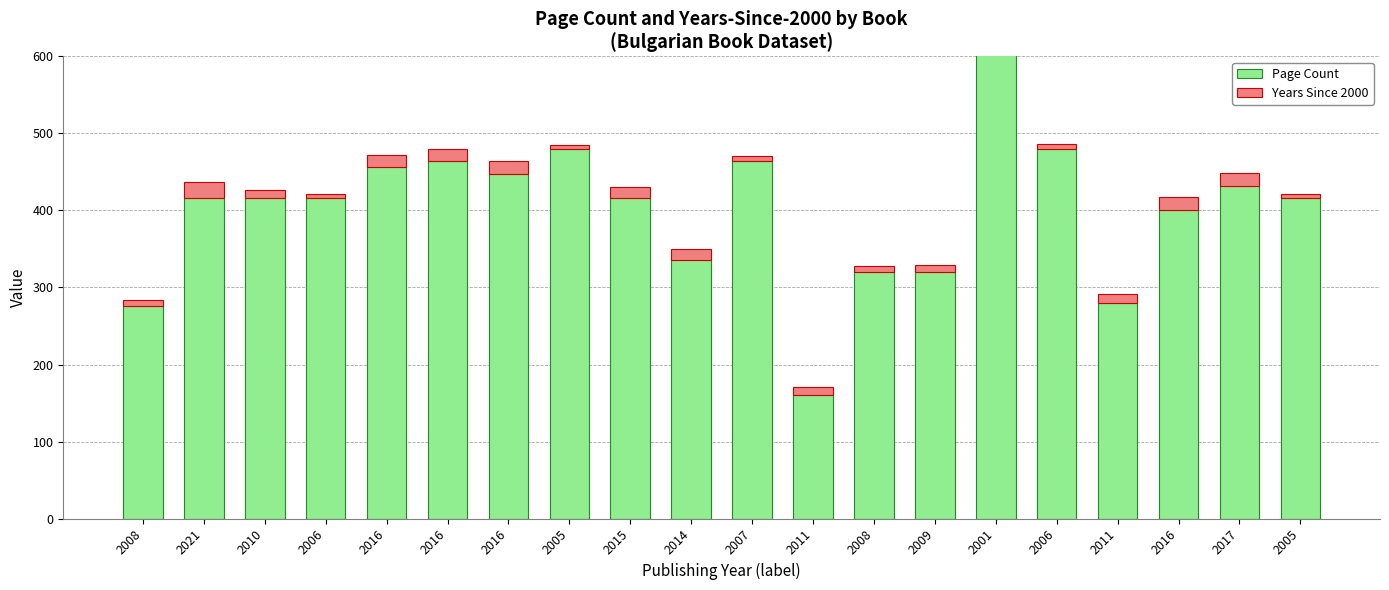

What is the label of the 6th bar from the left?

2016